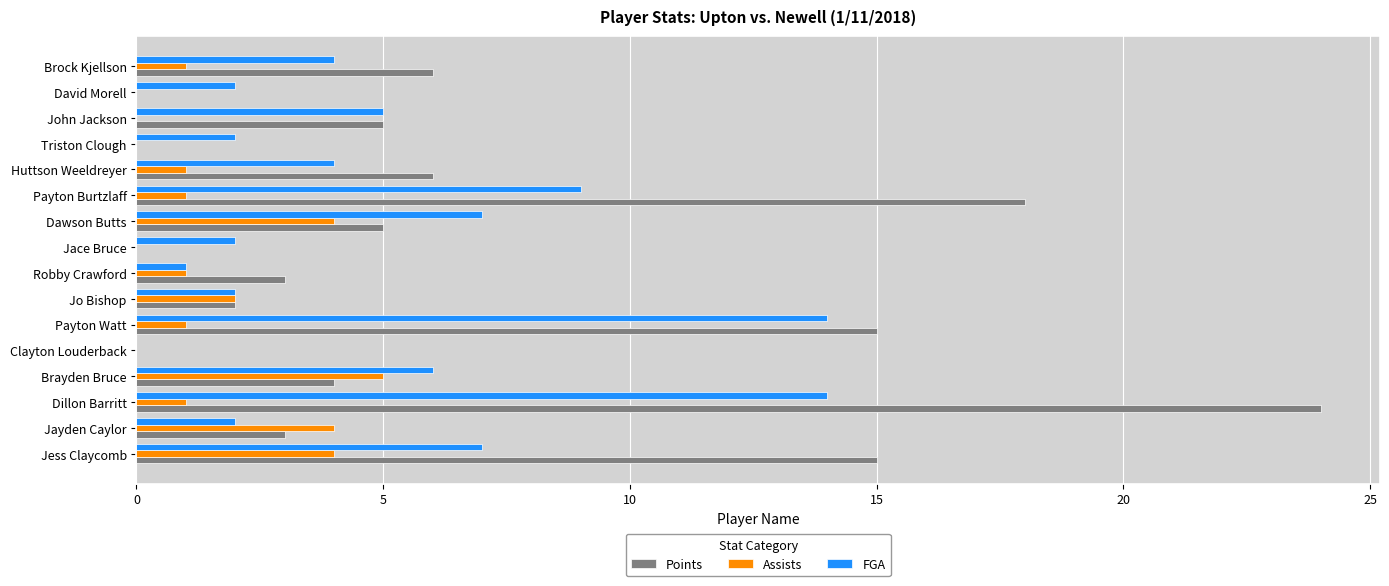

Which category has the highest value across all series?

Dillon Barritt